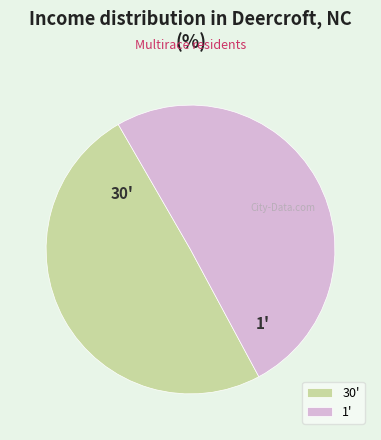

Rank the categories by value from highest to lowest.

1', 30'